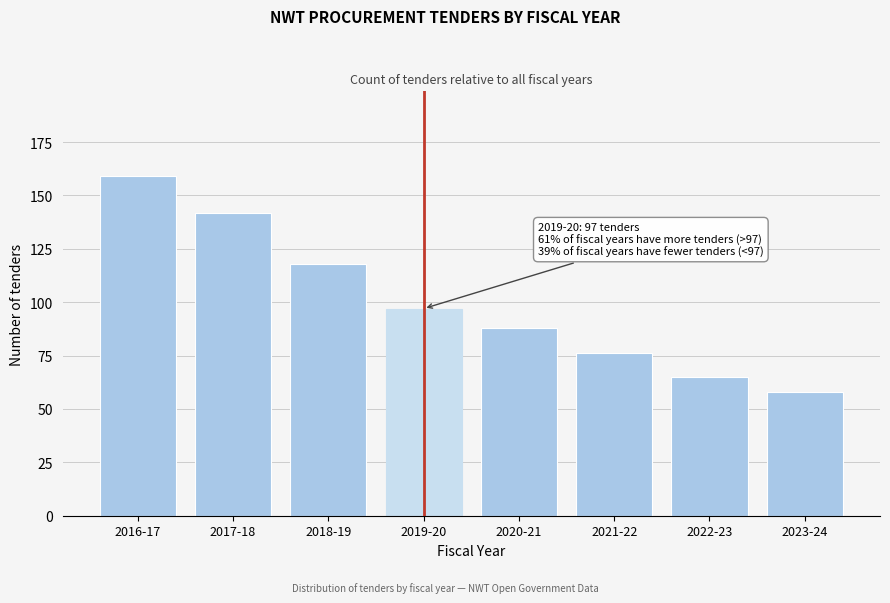

Reading left to right, list all the values displayed in this chart.

2016-17=159	2017-18=142	2018-19=118	2019-20=97	2020-21=88	2021-22=76	2022-23=65	2023-24=58